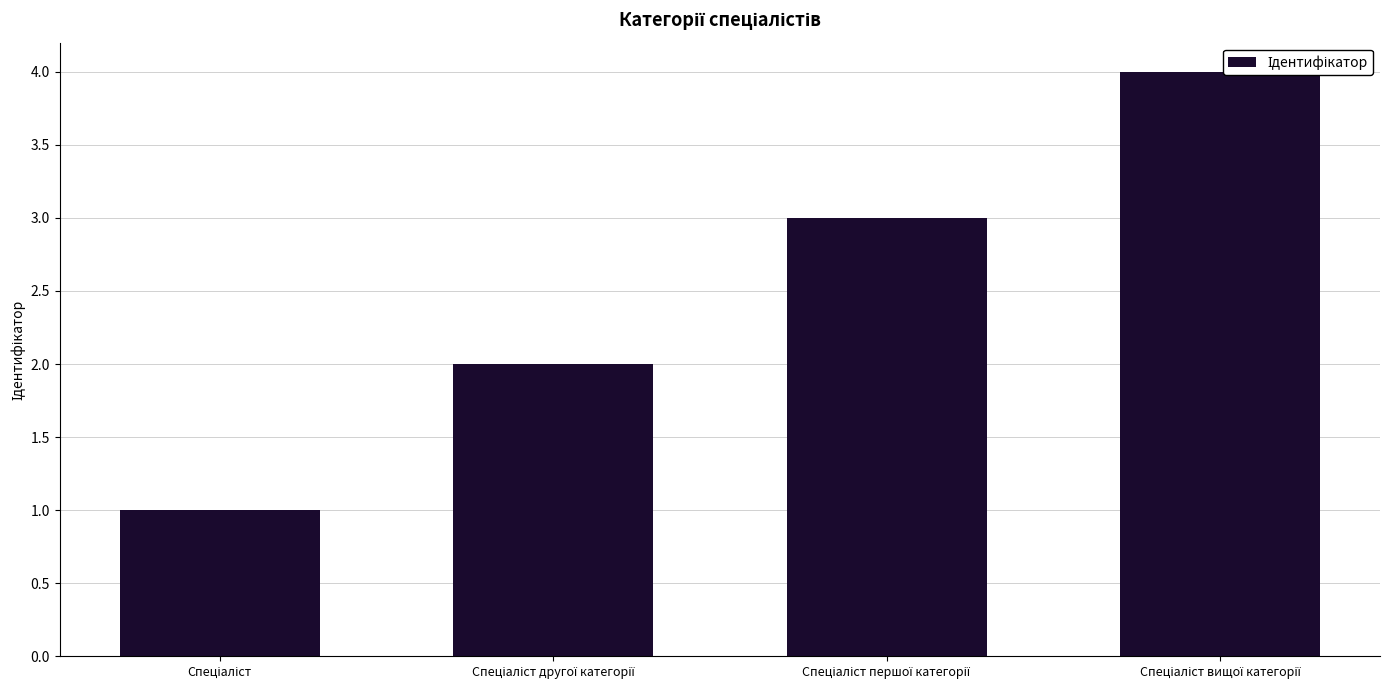

Rank the categories by value from highest to lowest.

Спеціаліст вищої категорії, Спеціаліст першої категорії, Спеціаліст другої категорії, Спеціаліст